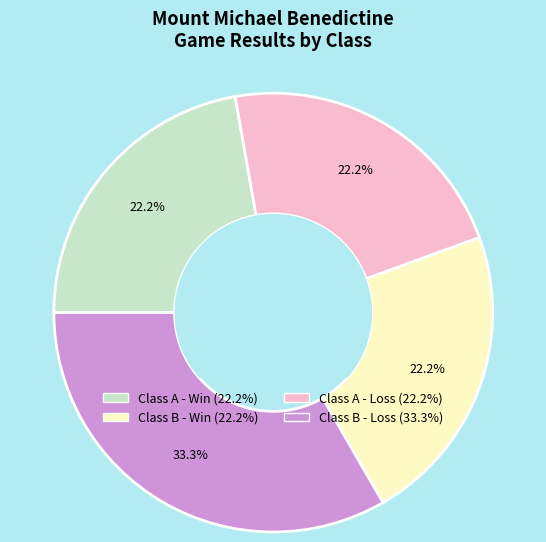

Is there a majority slice in this chart?

No